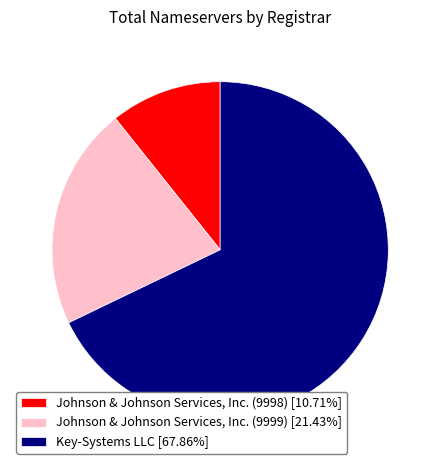

Does Johnson & Johnson Services, Inc. (9999) [21.43%] represent more than half of the total?

No